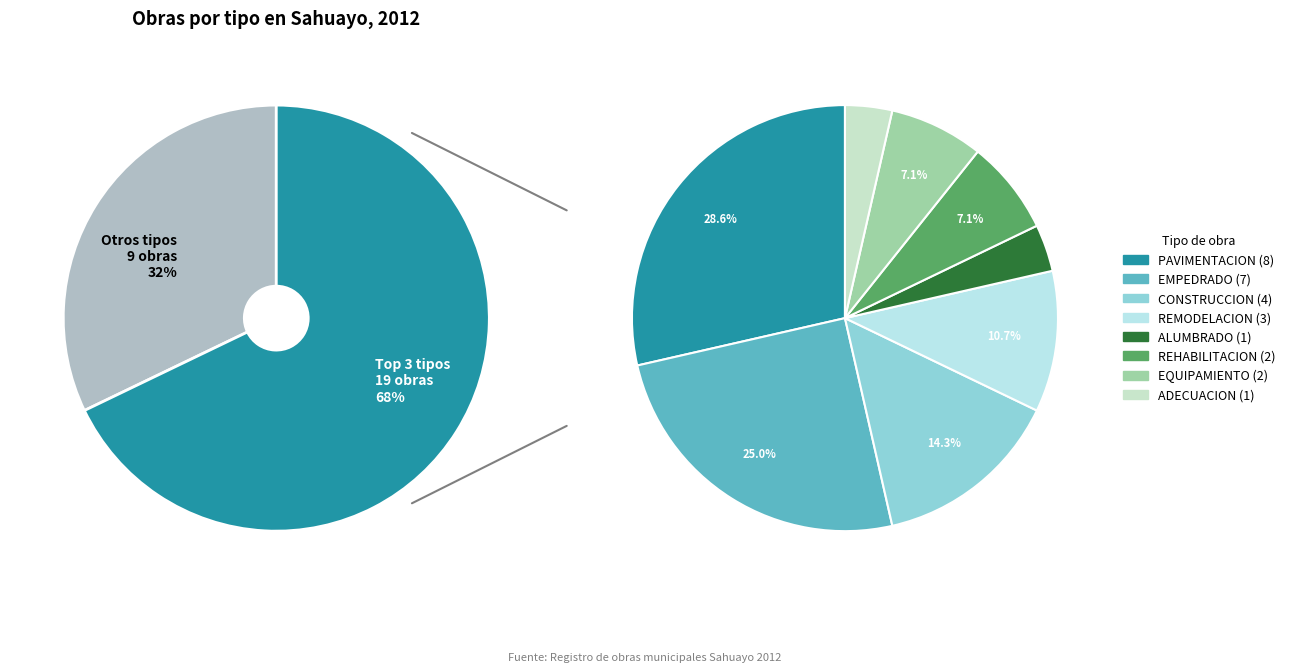

How many slices are in this pie chart?

8